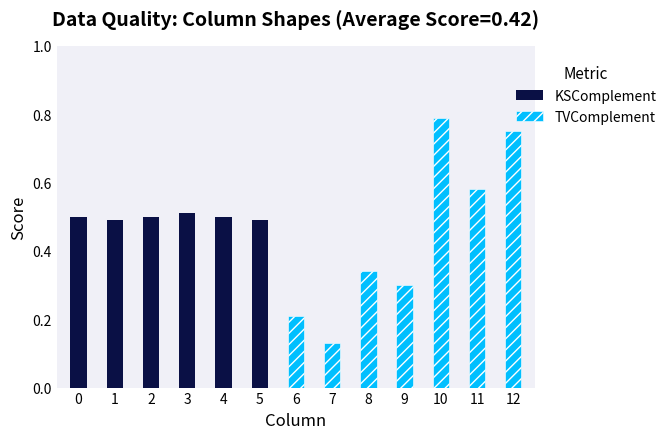

Reading right to left, what are all the values shown in this chart?

KSComplement: 0.0	0.0	0.0	0.0	0.0	0.0	0.0	0.5	0.5	0.5	0.5	0.5	0.5
TVComplement: 0.8	0.6	0.8	0.3	0.3	0.1	0.2	0.0	0.0	0.0	0.0	0.0	0.0